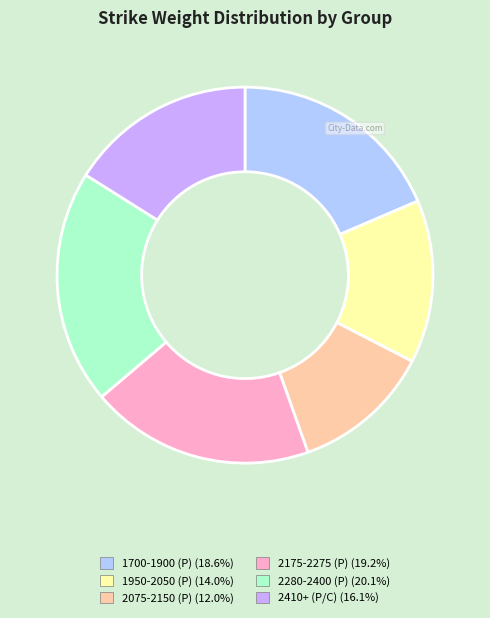

Count the number of slices in the pie.

6